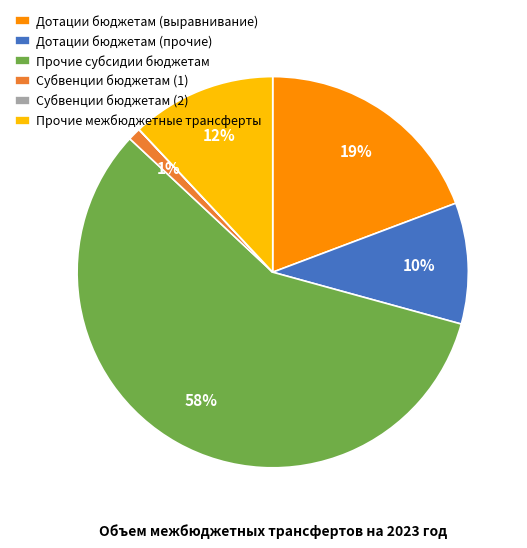

Is it true that Прочие межбюджетные трансферты is 5% of the pie?

False